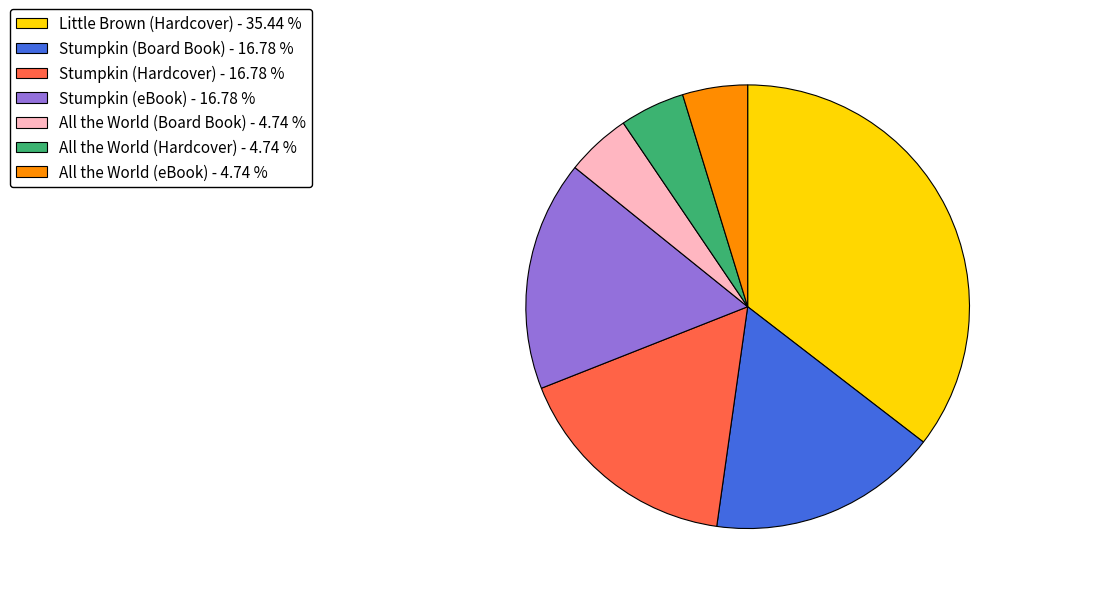

Which slice is the largest?

Little Brown (Hardcover)